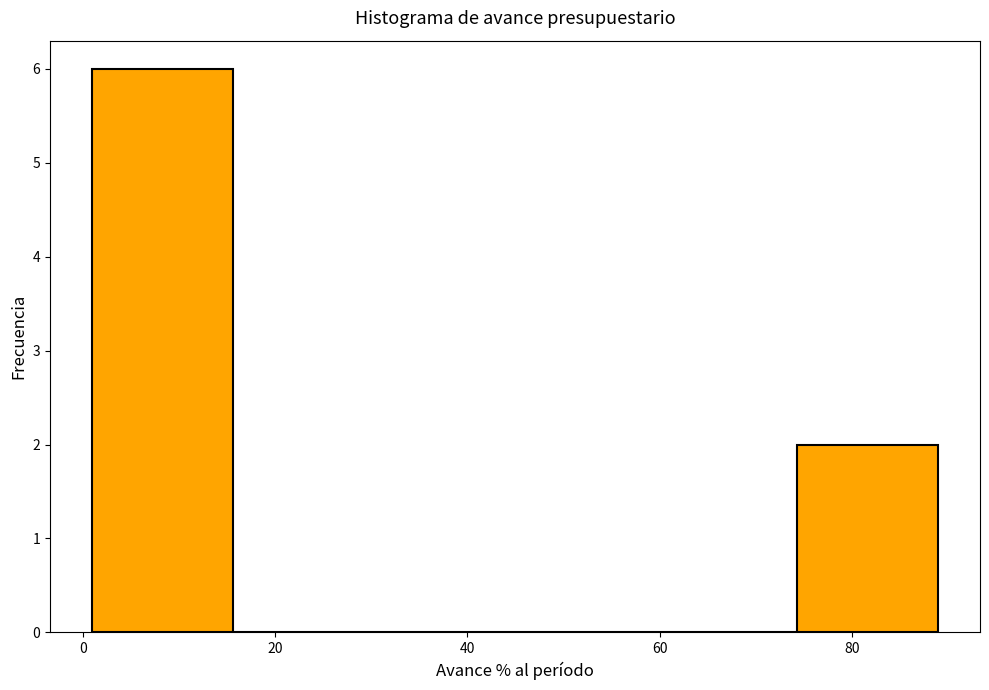

Which range on the x-axis has the tallest bar?

2 to 16